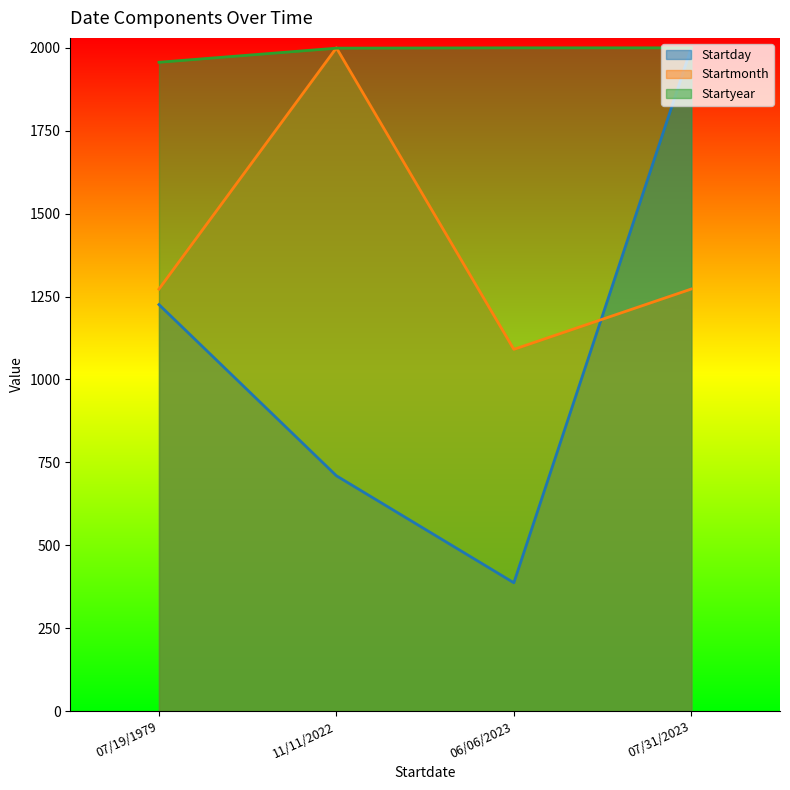

At which category does the chart reach its minimum across all series?

06/06/2023